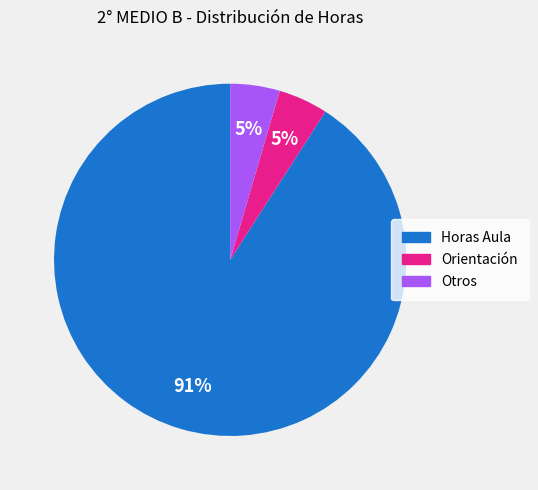

To the nearest percent, what is the combined percentage of Orientación and Horas Aula?

95%